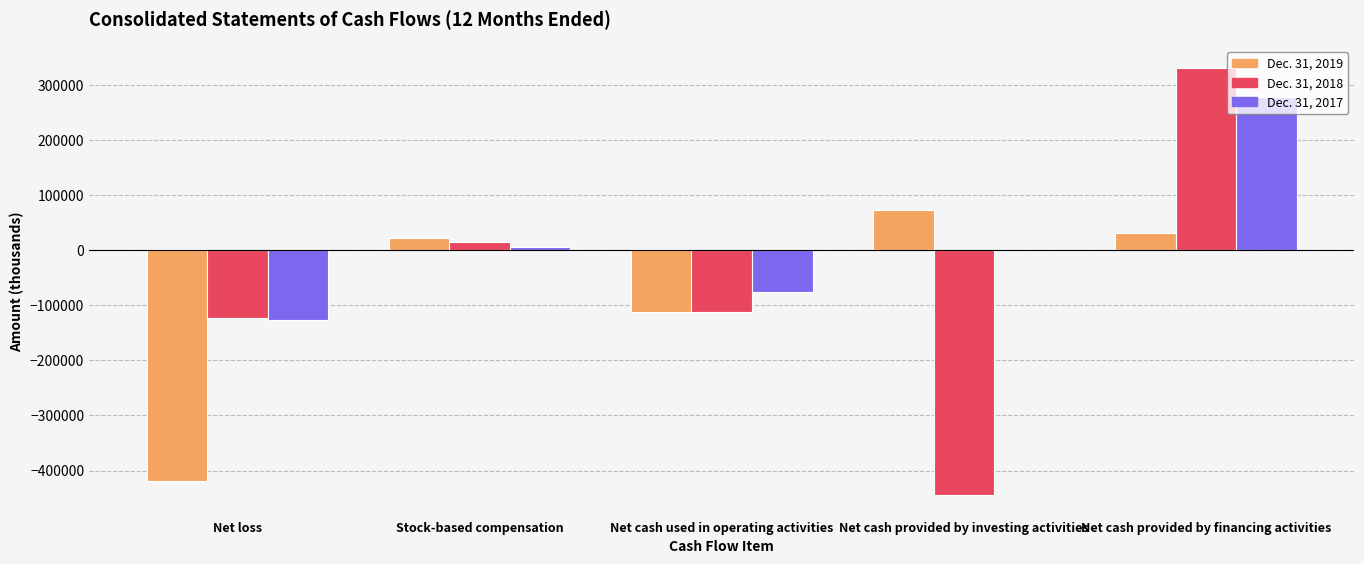

Reading left to right, what are all the values shown in this chart?

Dec. 31, 2019: -419503	21247	-111519	73121	32014
Dec. 31, 2018: -123914	15492	-111658	-444750	331359
Dec. 31, 2017: -126817	6155	-75874	-76	277902